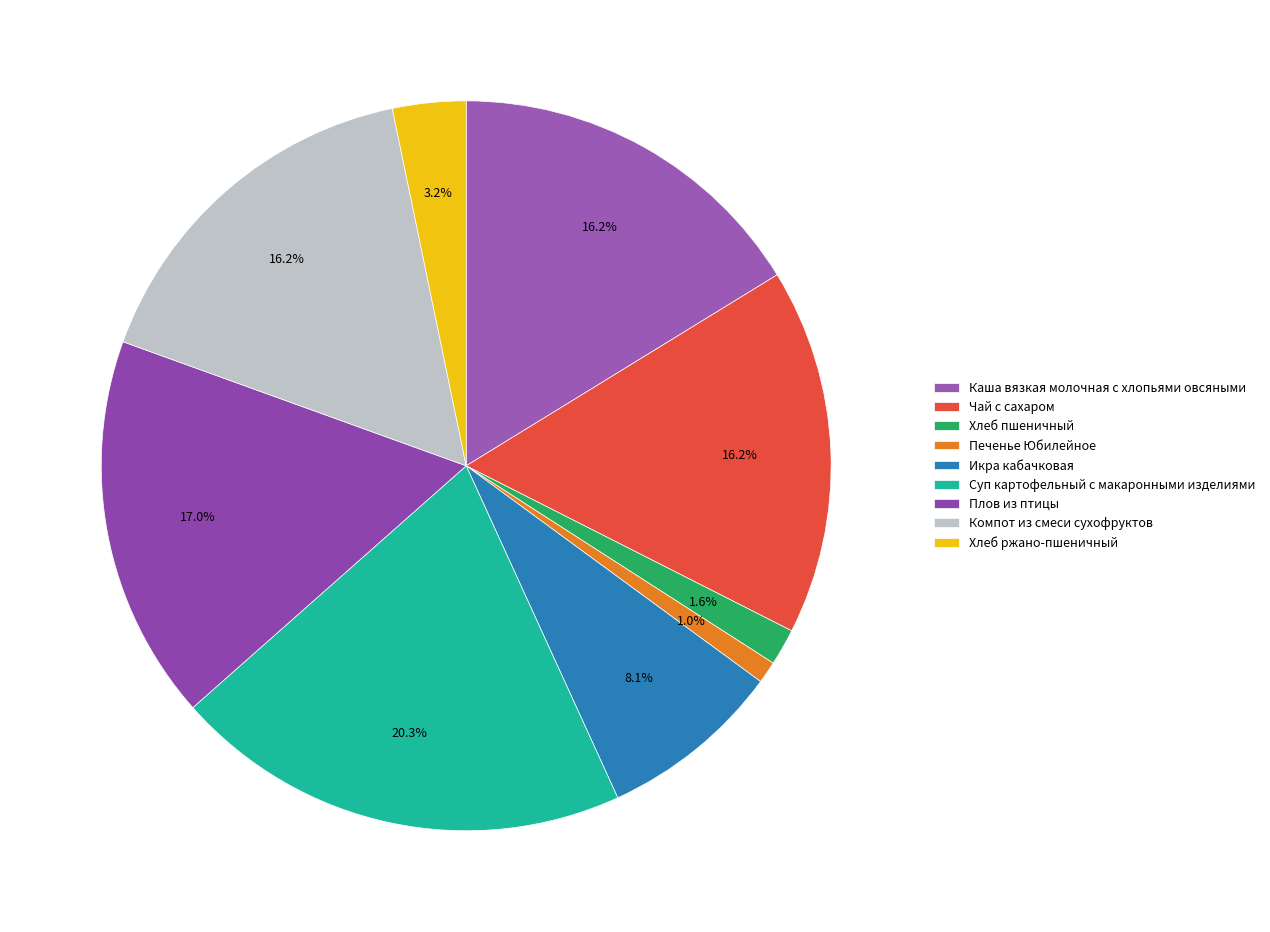

Between Суп картофельный с макаронными изделиями and Компот из смеси сухофруктов, which is larger?

Суп картофельный с макаронными изделиями